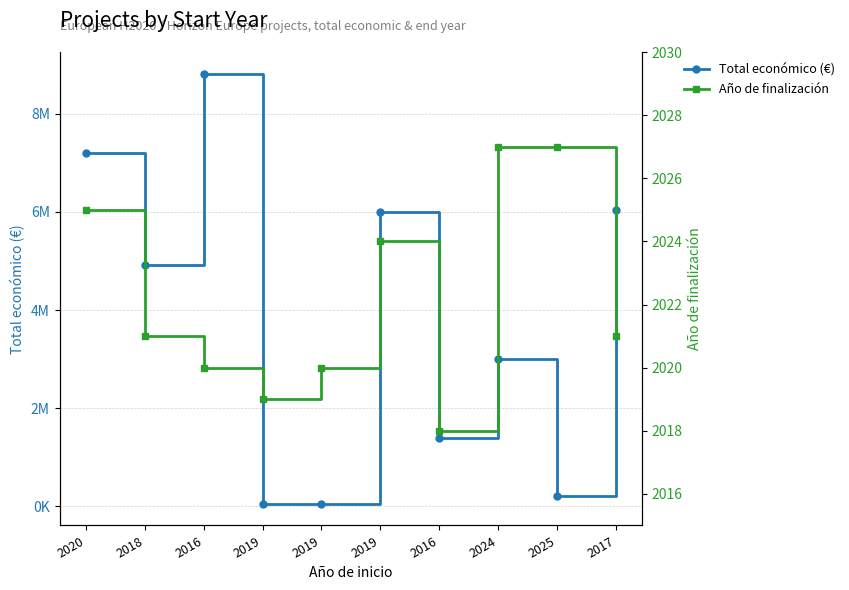

Which category has the lowest value in the Total económico (€) series?

2019